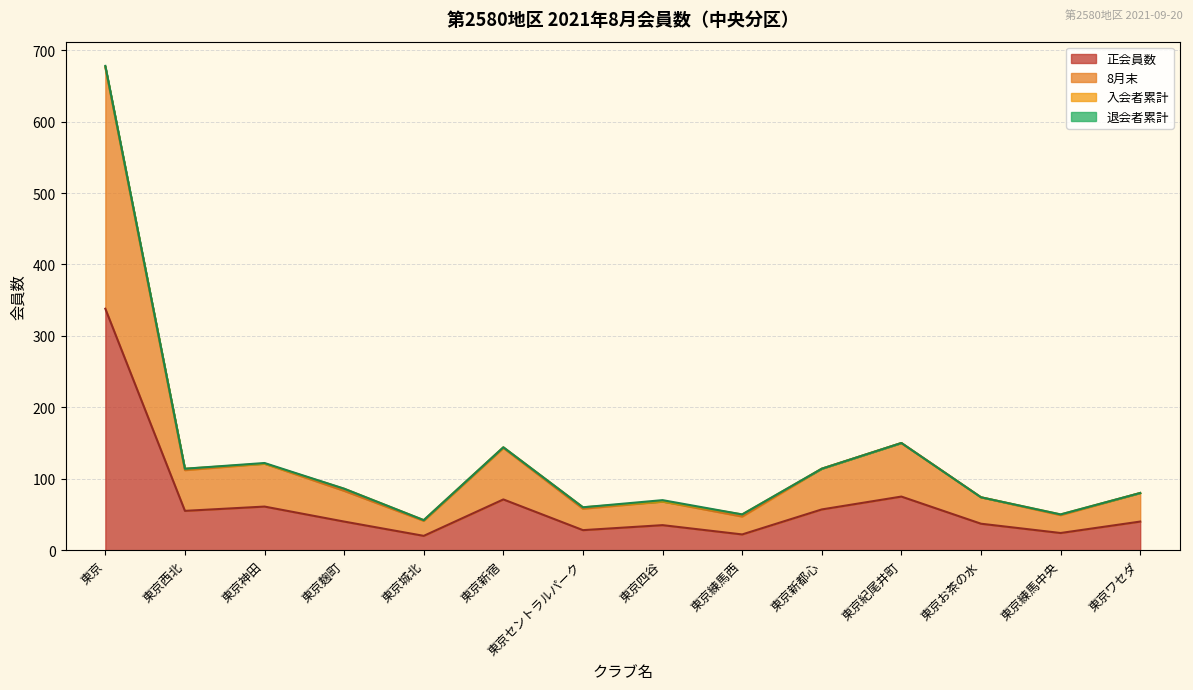

What is the highest value of the 正会員数 series?

338